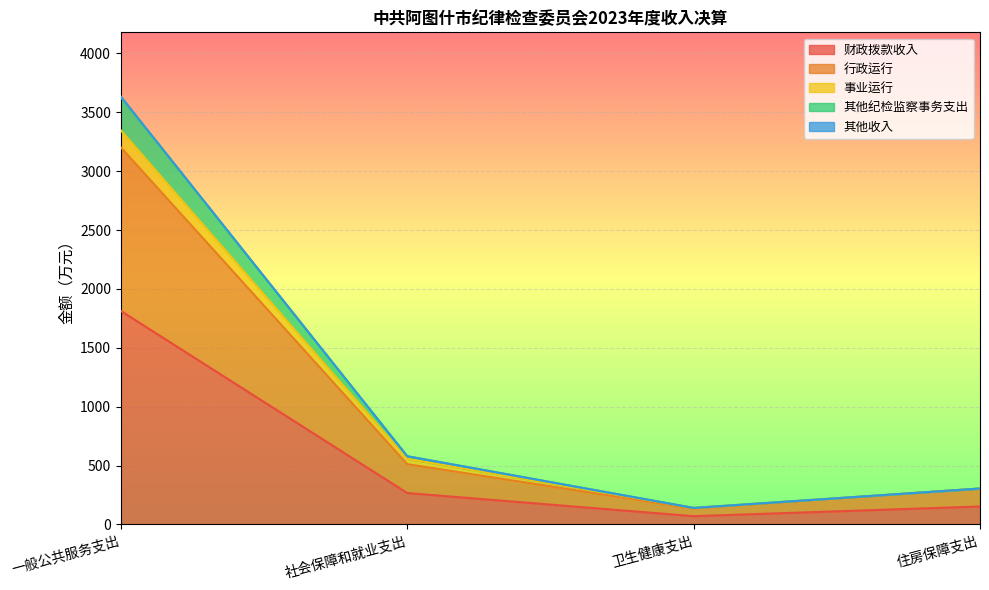

Is it true that 财政拨款收入 equals 1812.7 at 一般公共服务支出?

True